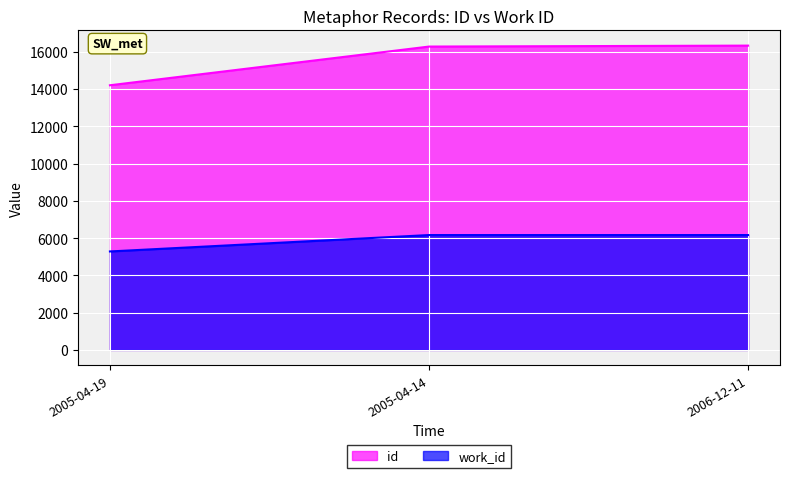

The value of work_id at 2005-04-14 is 2864. True or false?

False